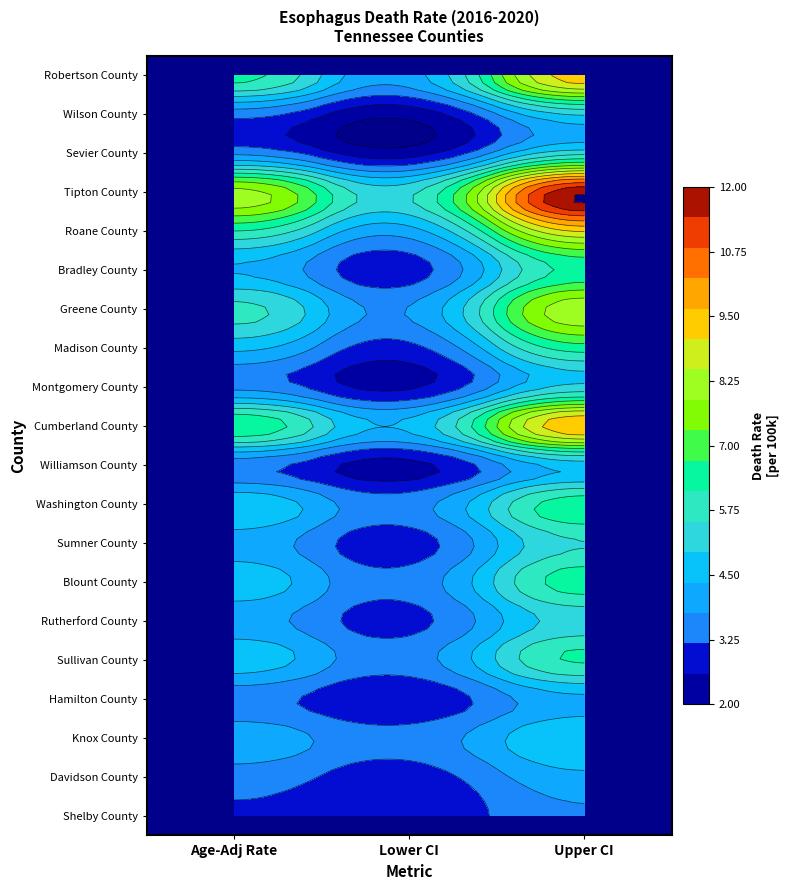

At which label does Madison County reach its minimum?

1